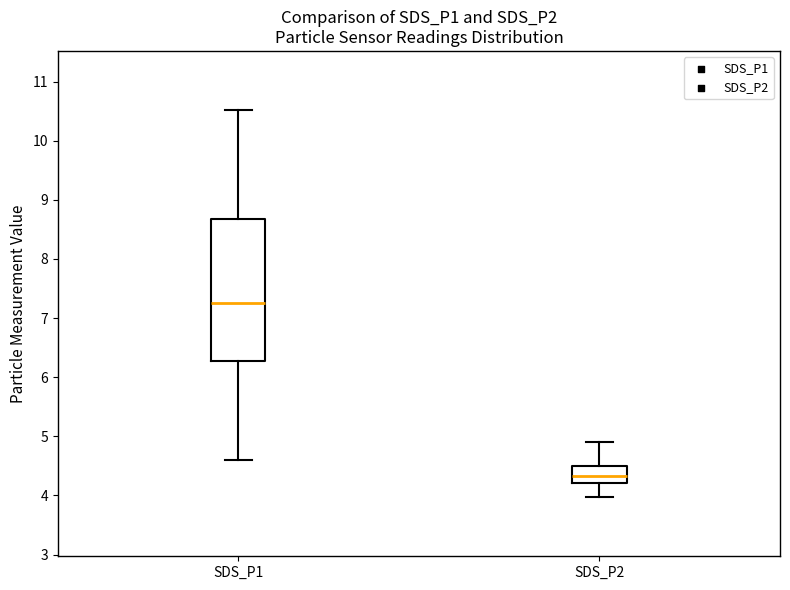

Which box is the tallest, from its lower edge to its upper edge?

SDS_P1